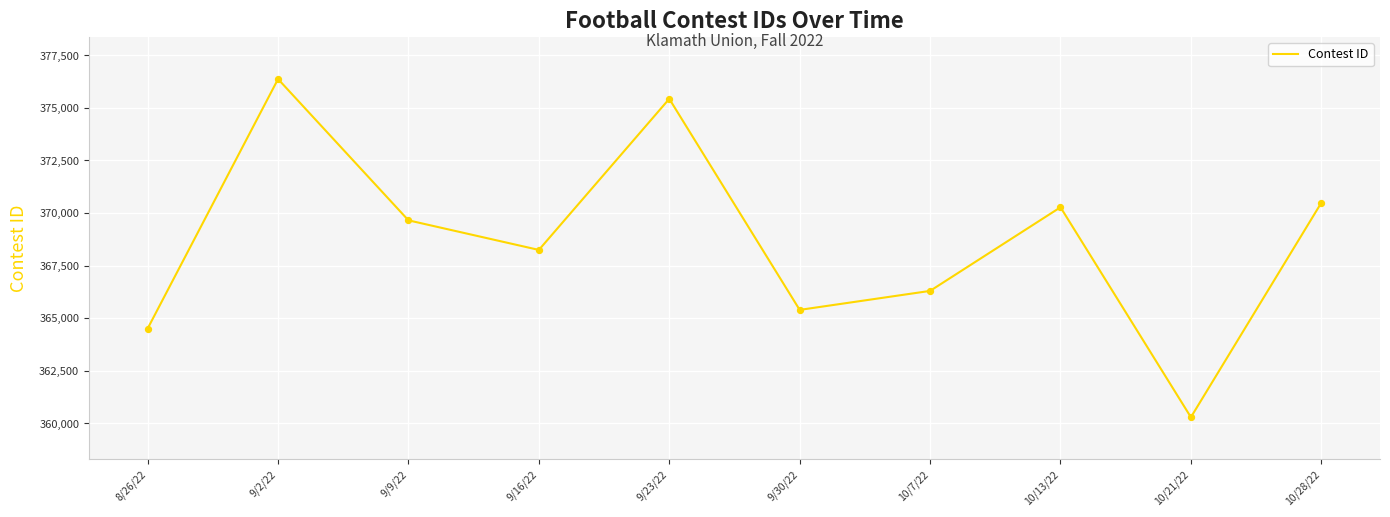

Between 10/7/22 and 10/28/22, which is larger?

10/28/22